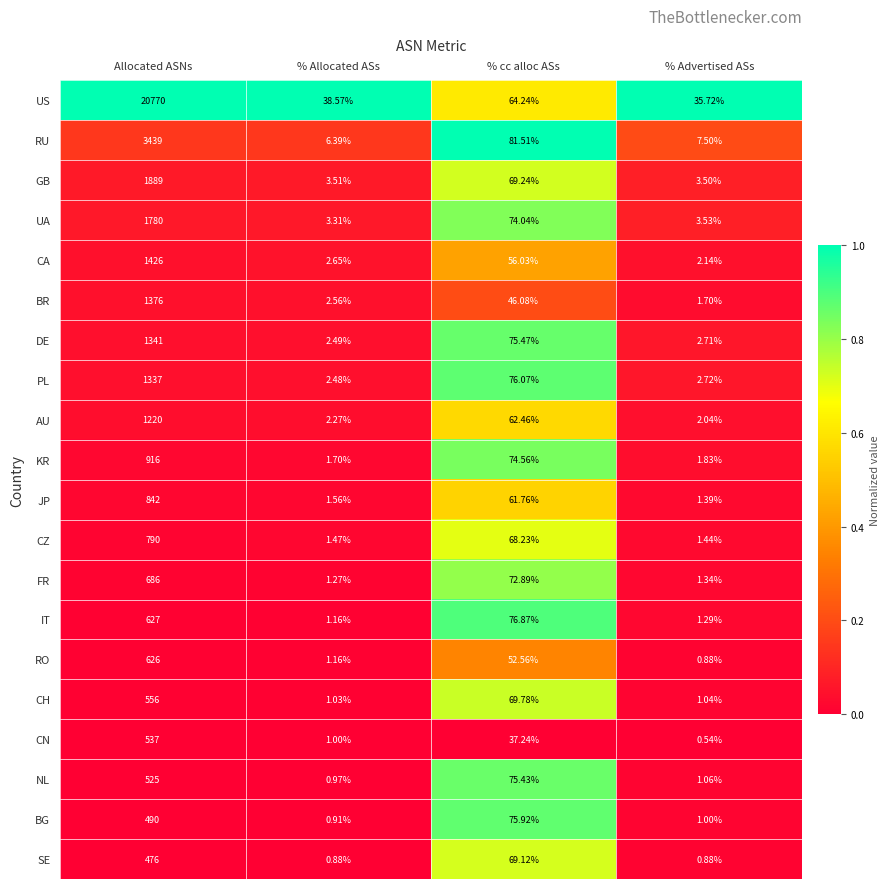

List the series in order of their peak value, lowest first.

SE, BG, NL, CN, CH, RO, IT, FR, CZ, JP, KR, AU, PL, DE, BR, CA, UA, GB, RU, US